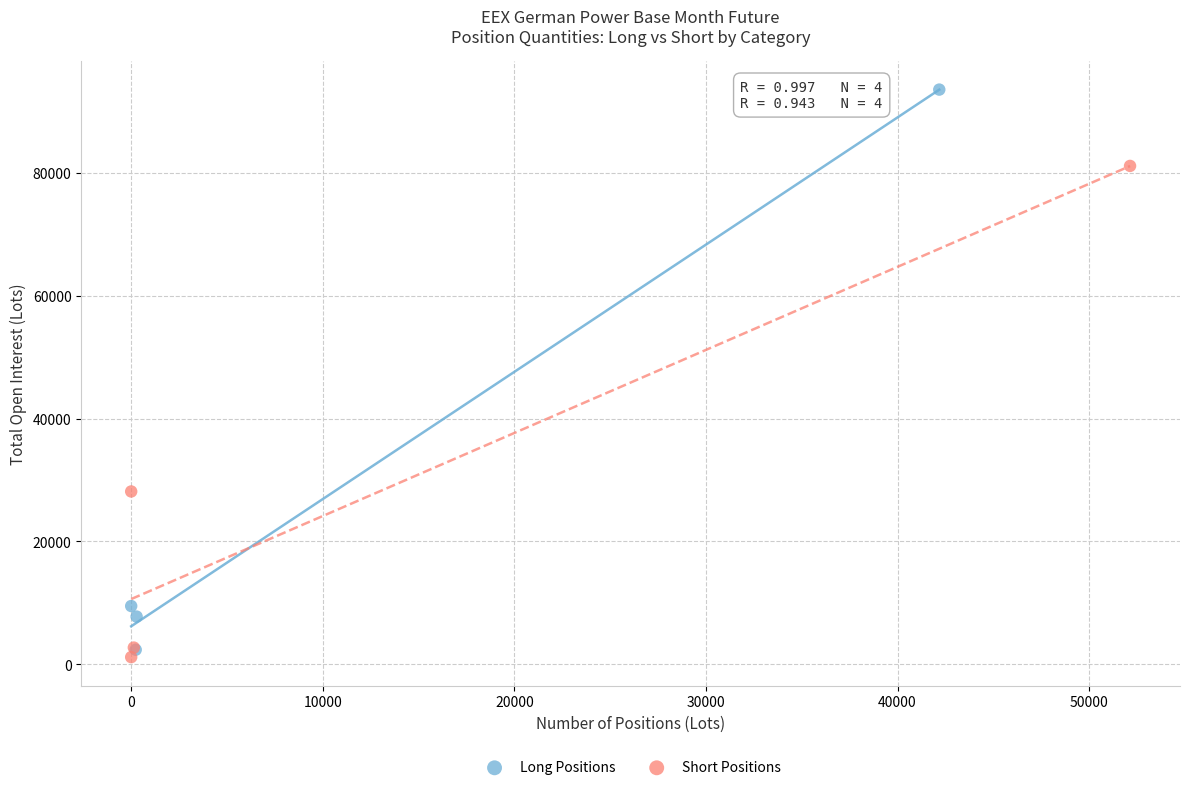

Which series has the largest Y range (max minus min)?

Long Positions